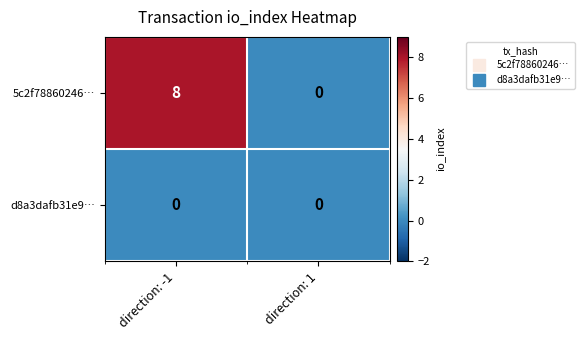

Rank the series by their maximum value, from lowest to highest.

d8a3dafb31e9…, 5c2f78860246…